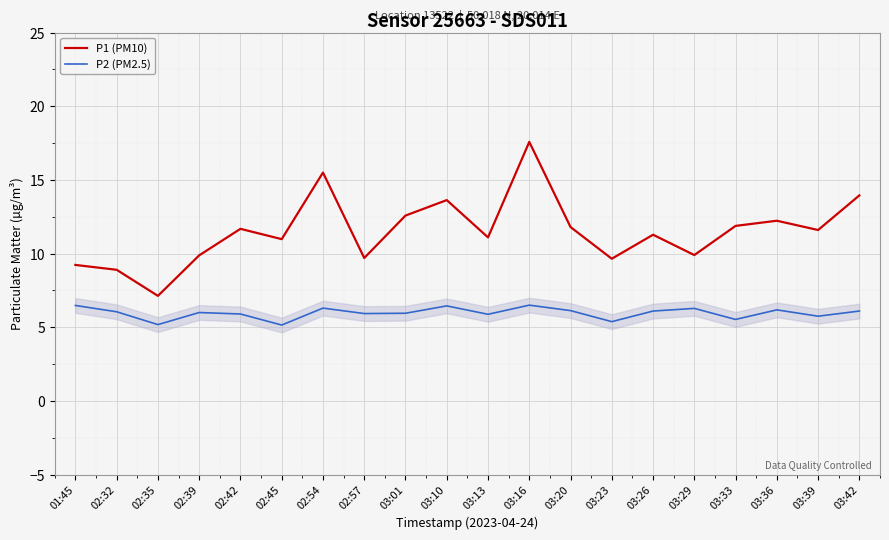

What is the highest value of the P2 (PM2.5) series?

6.5